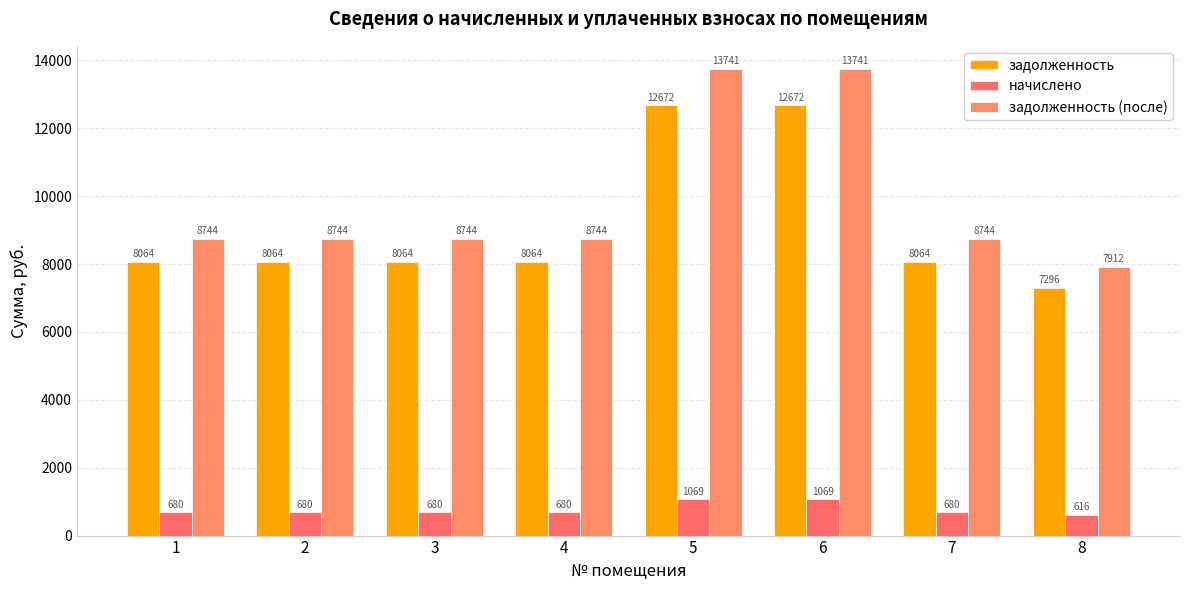

Is it true that задолженность (после) equals 8744.4 at 2?

True